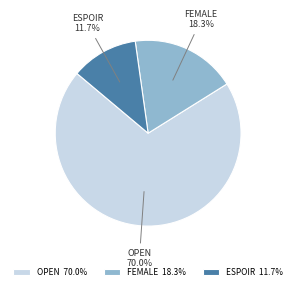

Is there a majority slice in this chart?

Yes